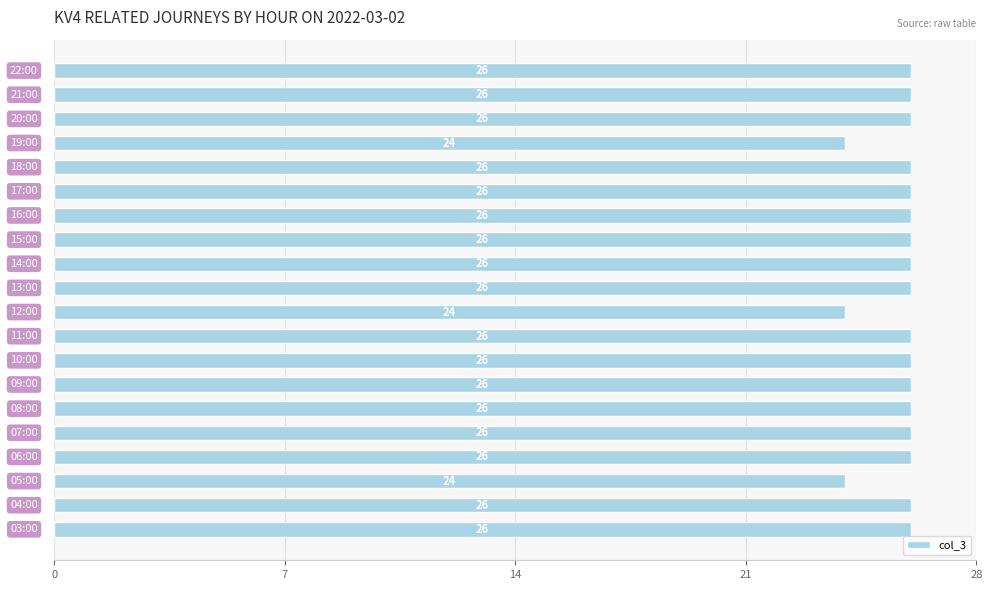

What is the greatest value displayed?

26